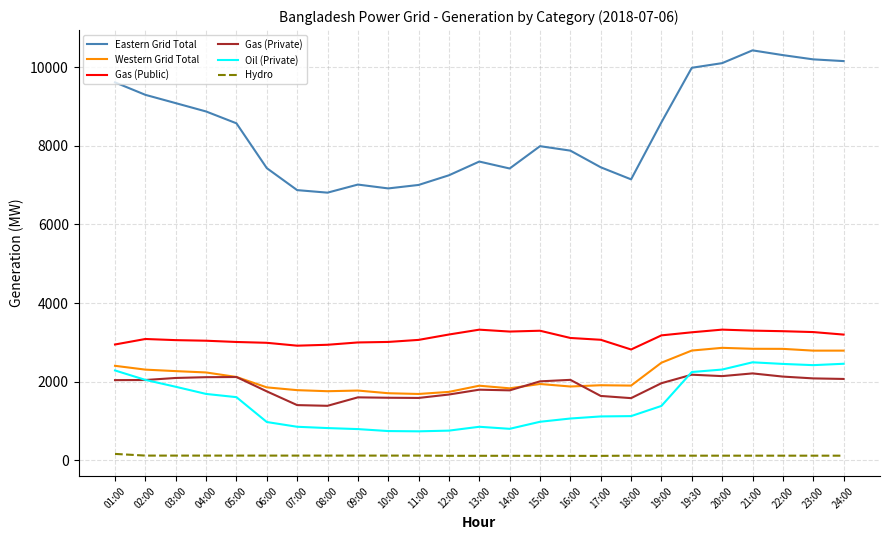

Between 14:00 and 21:00, which series saw the biggest shift?

Eastern Grid Total